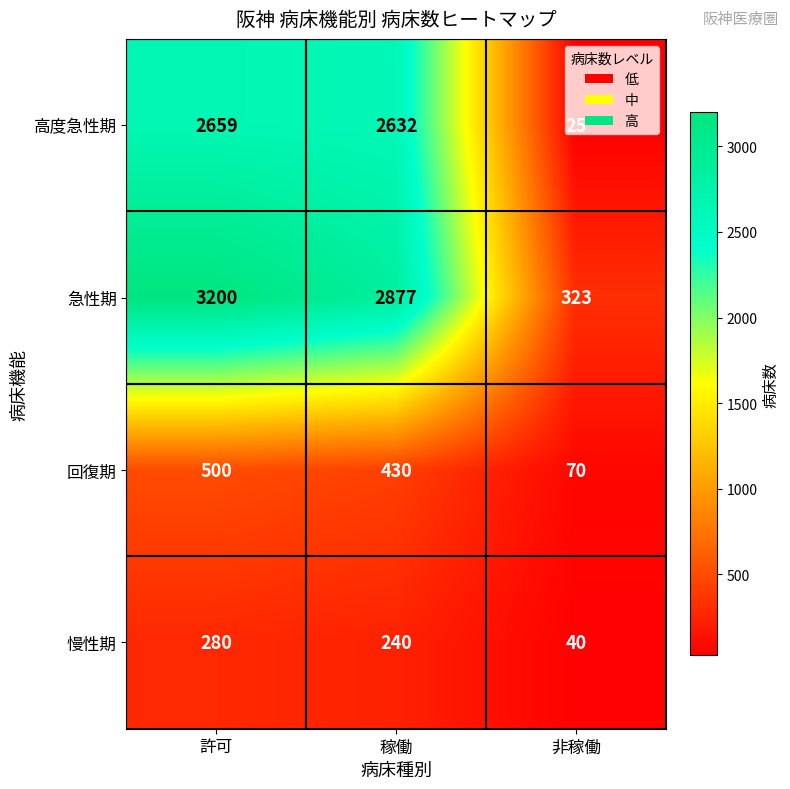

What is the greatest value displayed?

3200